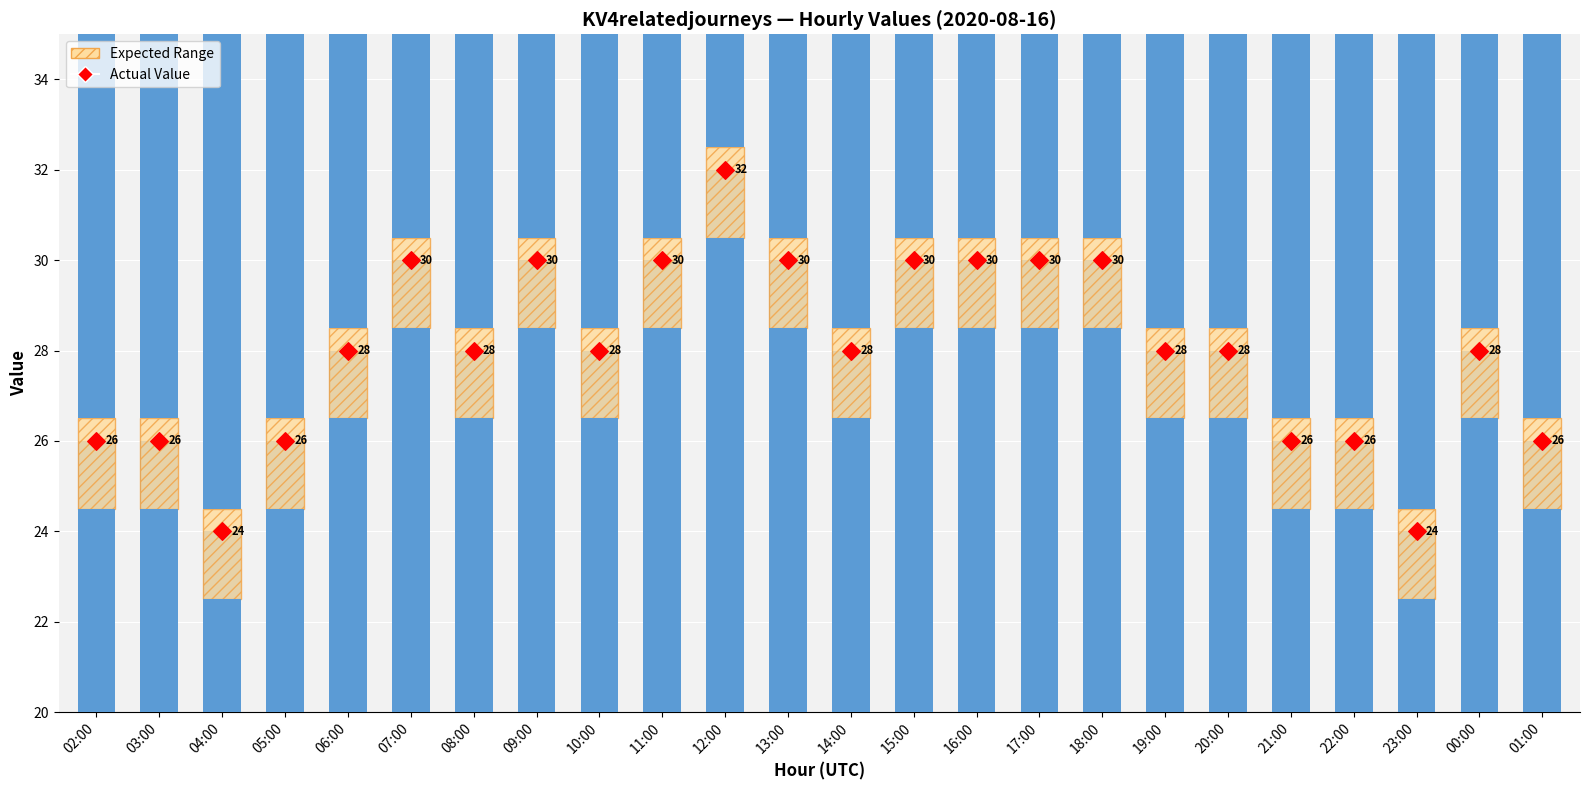

Which series reaches the minimum Y coordinate?

KV4relatedjourneys (bar)